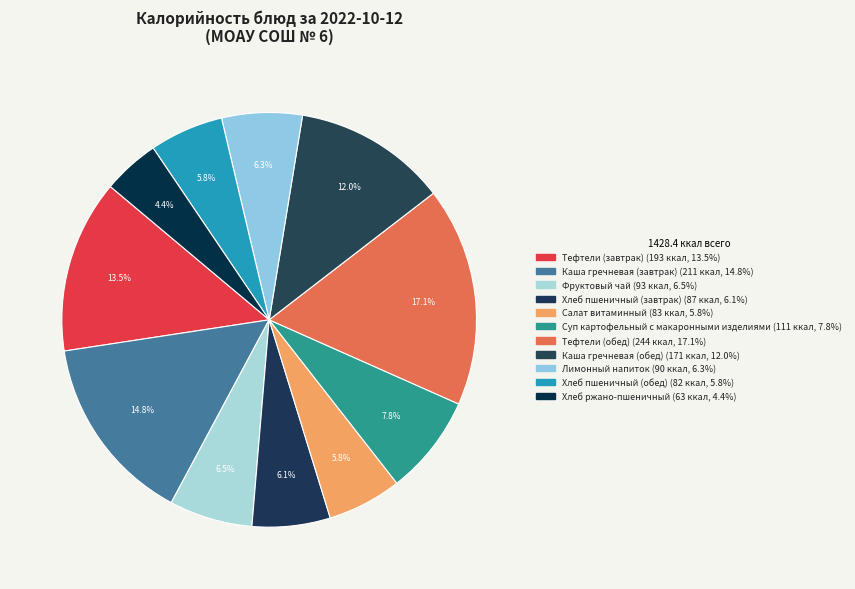

Is it true that Хлеб пшеничный (обед) is 6% of the pie?

True